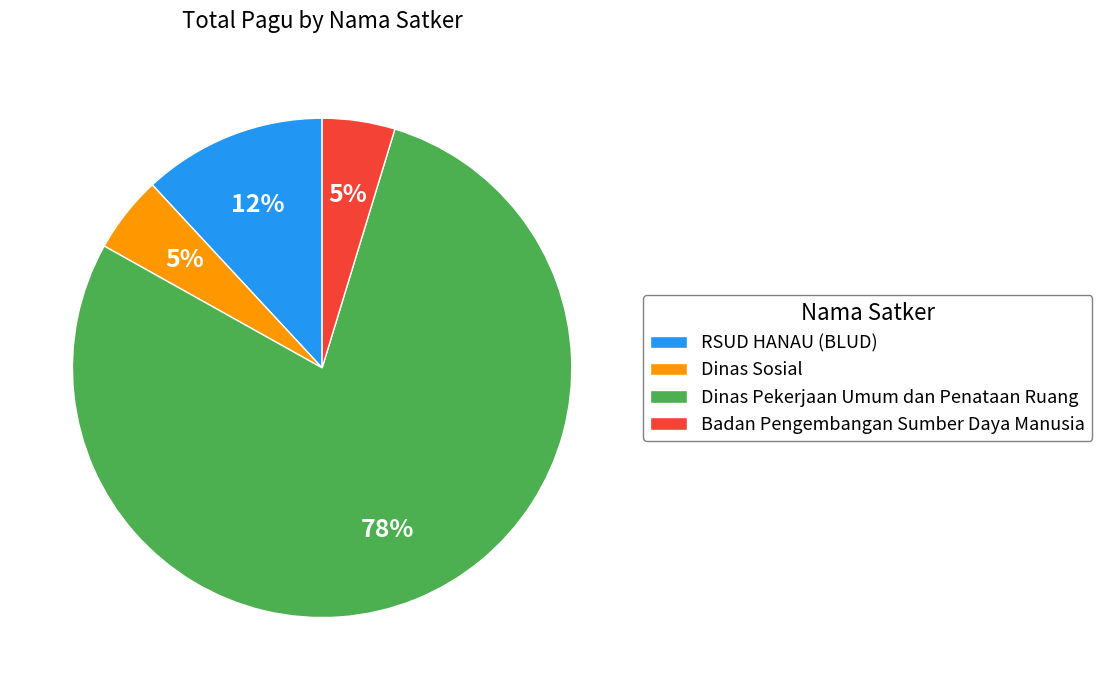

To the nearest percent, what is the combined percentage of Dinas Sosial and Badan Pengembangan Sumber Daya Manusia?

10%